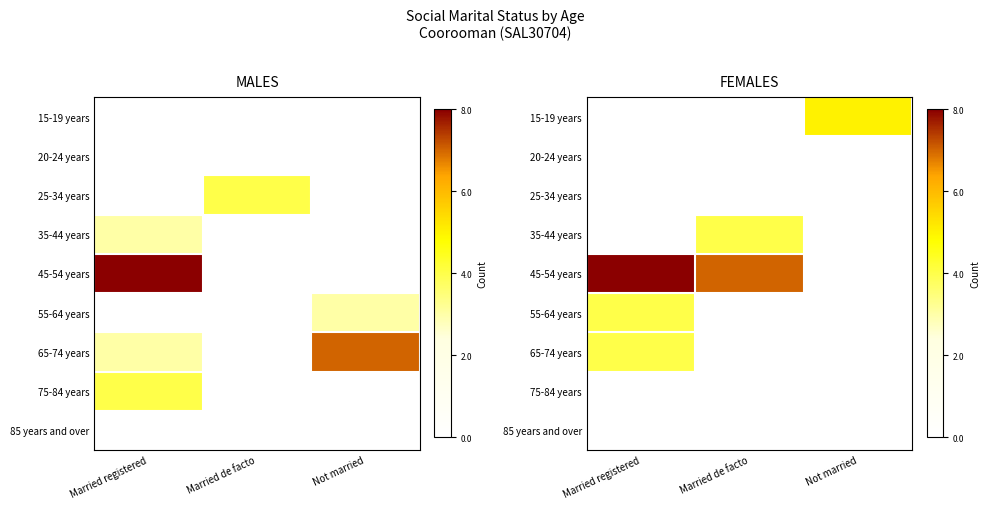

What is the total value across all series at Not married?

5